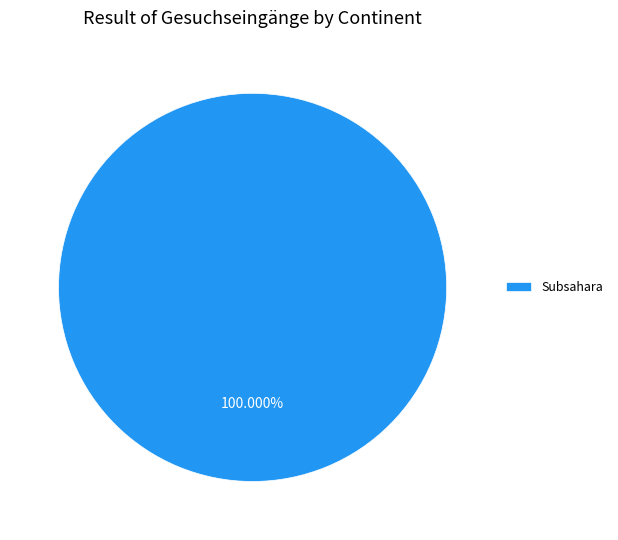

Which category accounts for the majority?

Subsahara